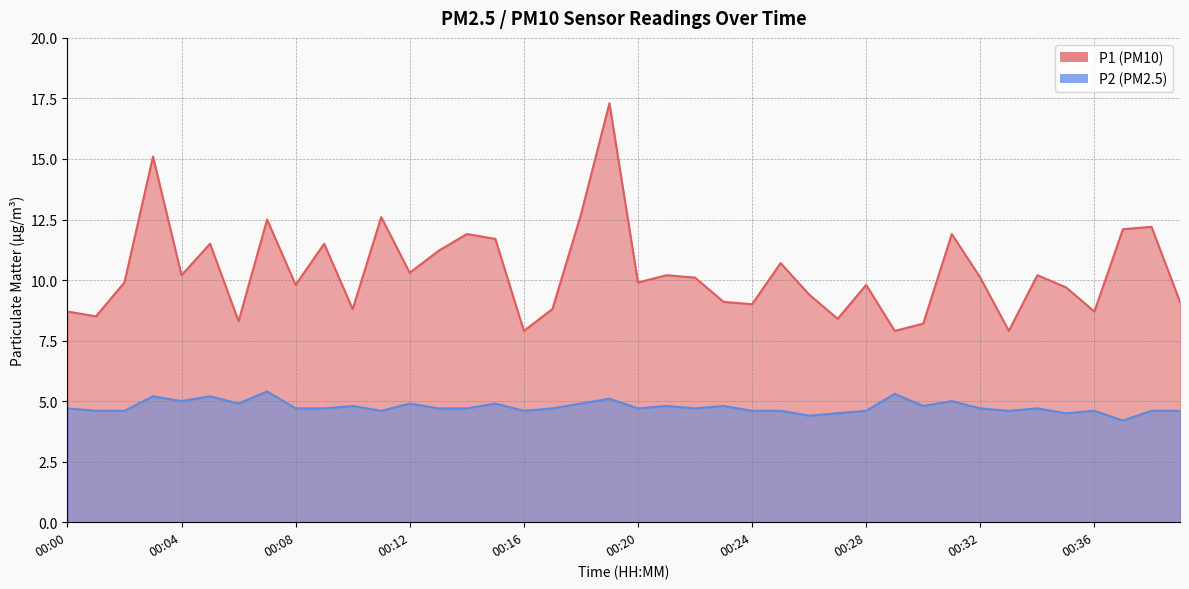

What is the difference between the maximum and minimum values in the P1 series?

9.4